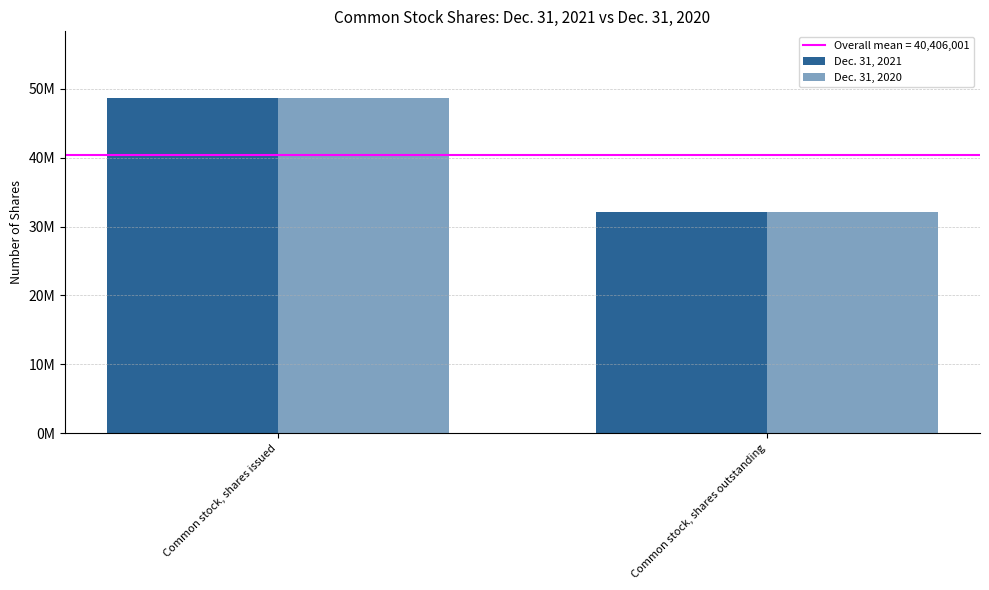

The Dec. 31, 2021 series shows 32184263 at Common stock, shares outstanding. True or false?

True